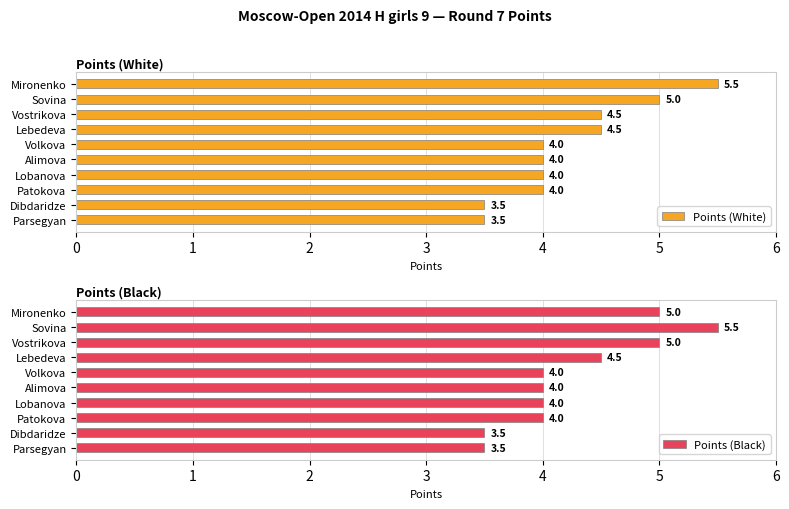

Rank the series by their maximum value, from highest to lowest.

Points (White), Points (Black)